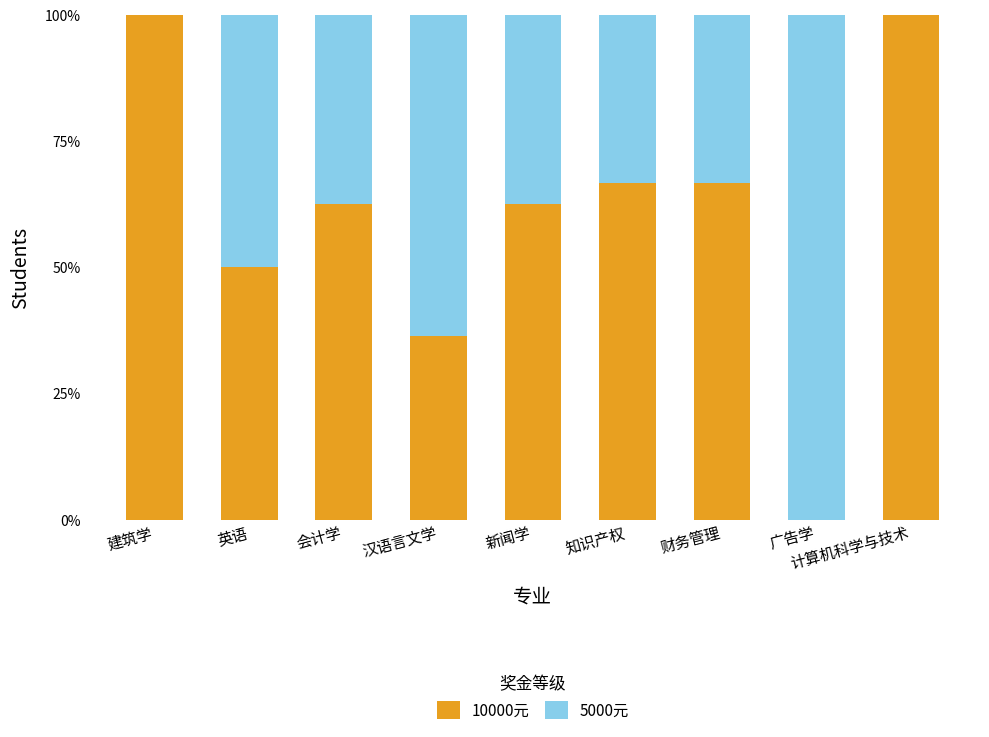

What is the total value across all series at 广告学?

100.0